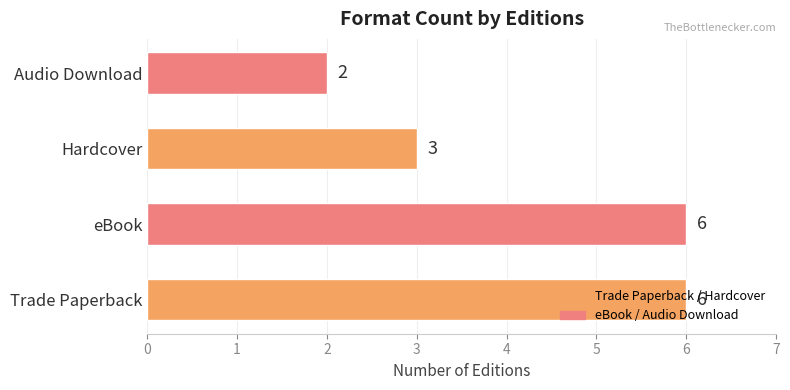

Count the number of categories in the chart.

4